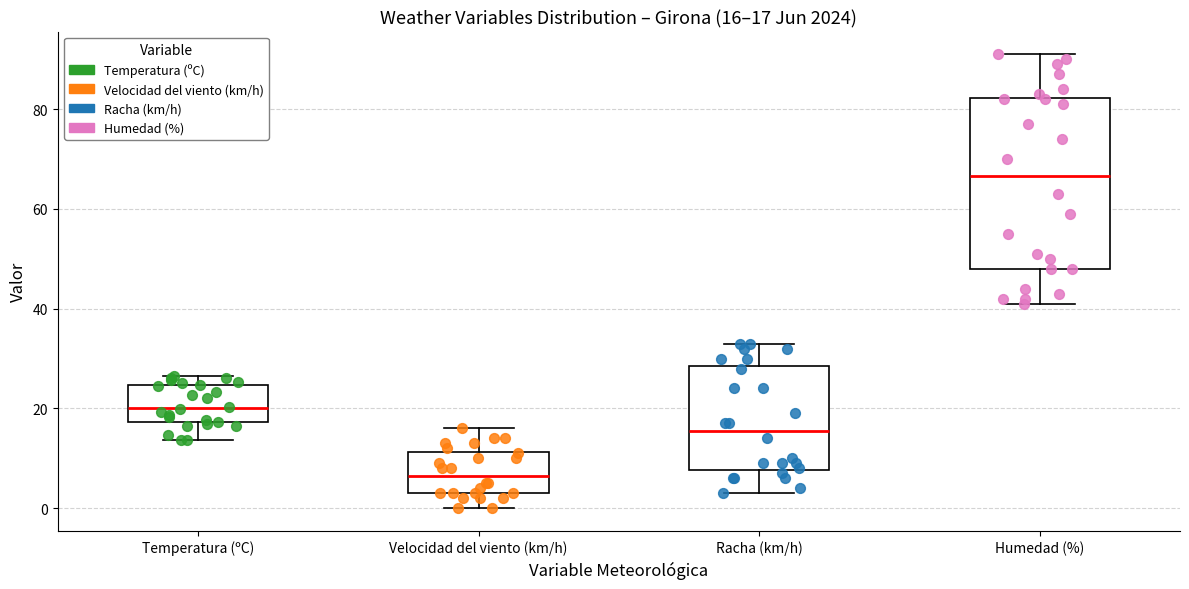

Which box is the tallest, from its lower edge to its upper edge?

Humedad (%)